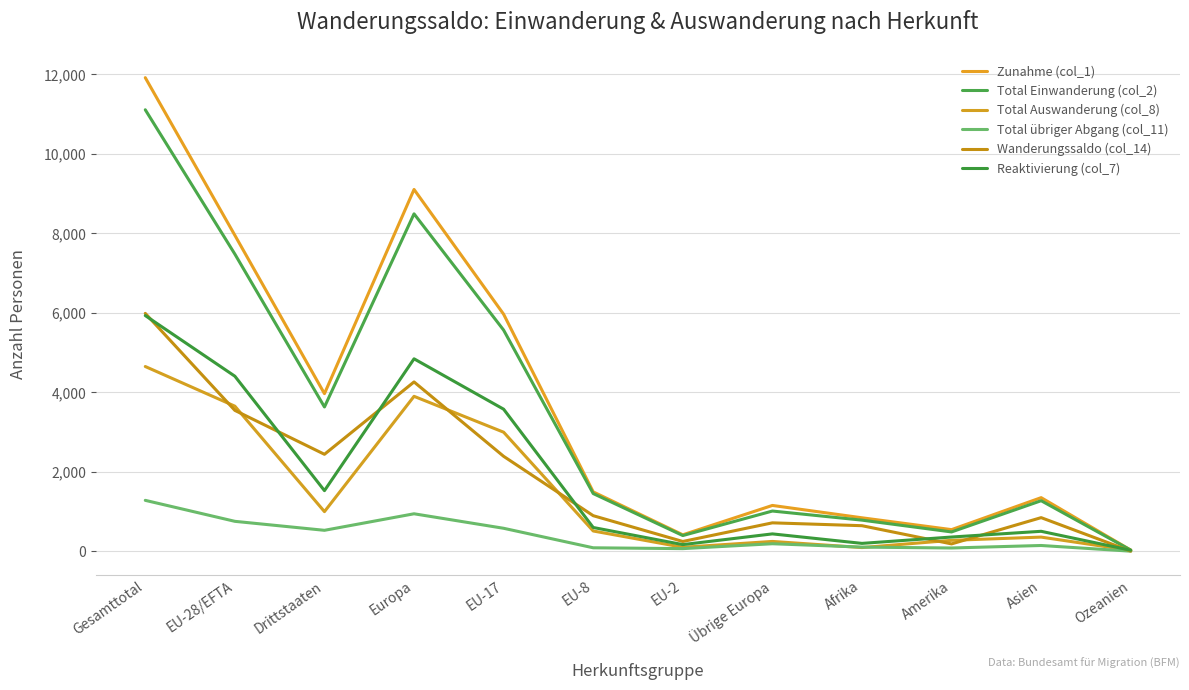

What are all the series names shown in the legend?

Zunahme (col_1), Total Einwanderung (col_2), Total Auswanderung (col_8), Total übriger Abgang (col_11), Wanderungssaldo (col_14), Reaktivierung (col_7)